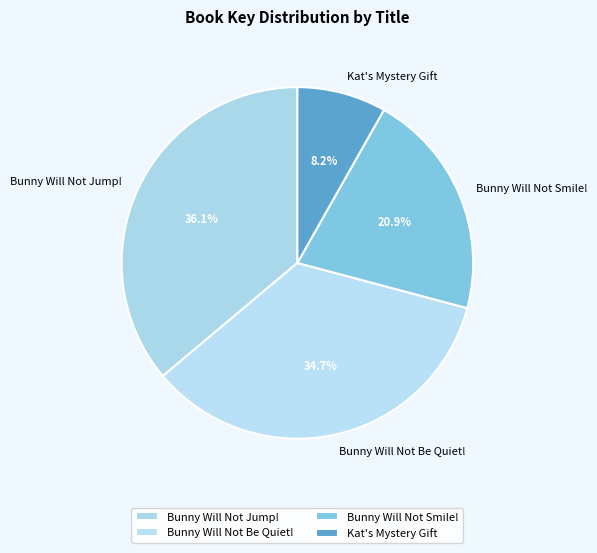

To the nearest percent, what is the difference between the largest and smallest slice percentages?

28%